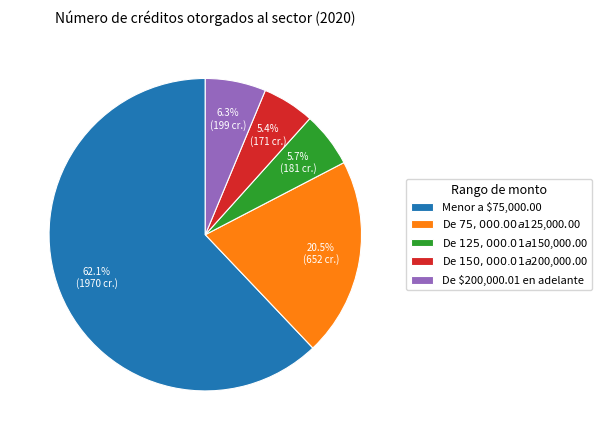

Does Menor a $75,000.00 account for over 50% of the chart?

Yes